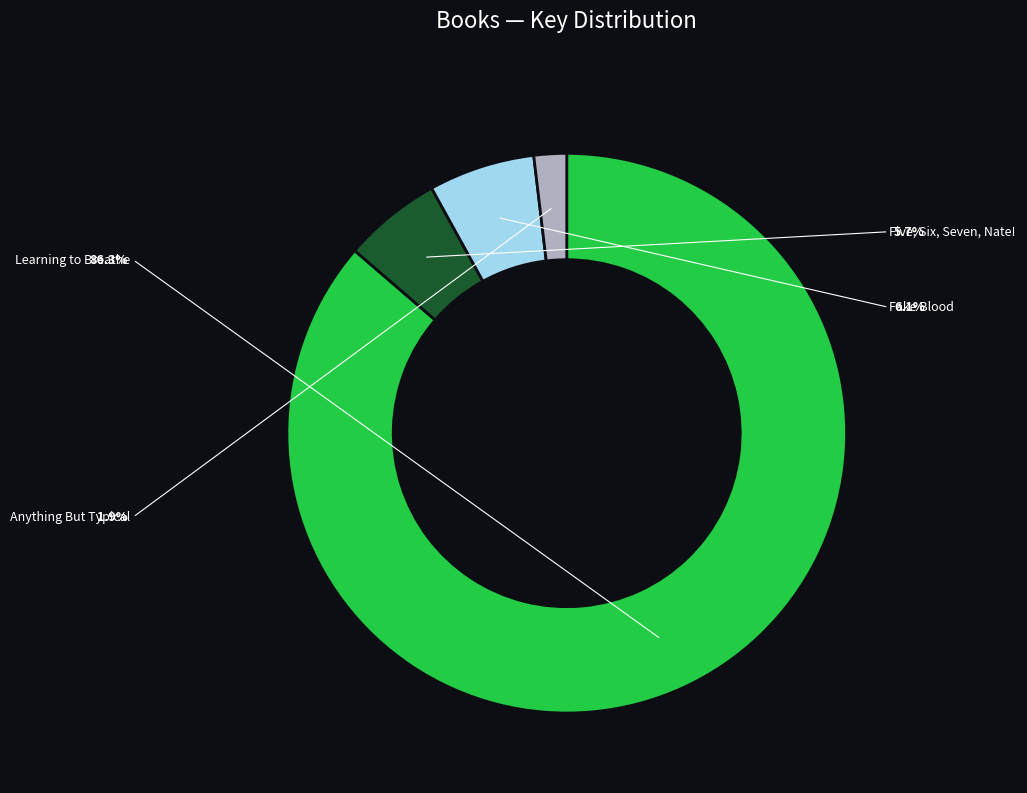

What portion of the pie excludes Anything But Typical?

98.1%